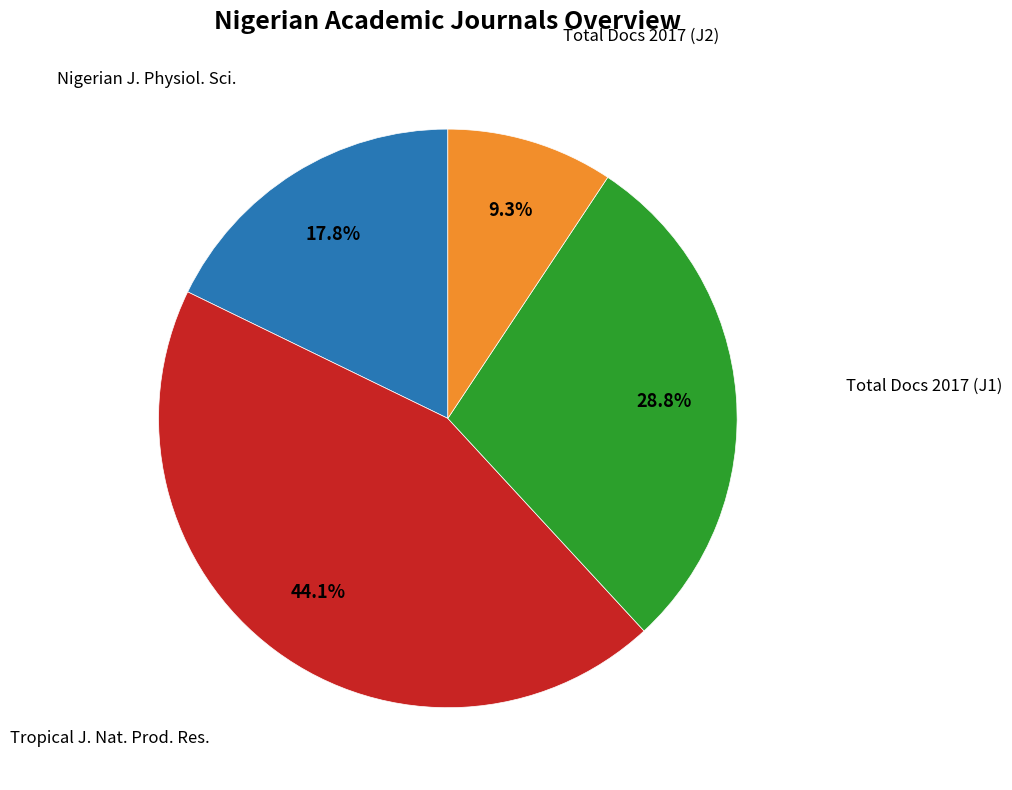

Is there any slice that represents more than half of the pie?

No